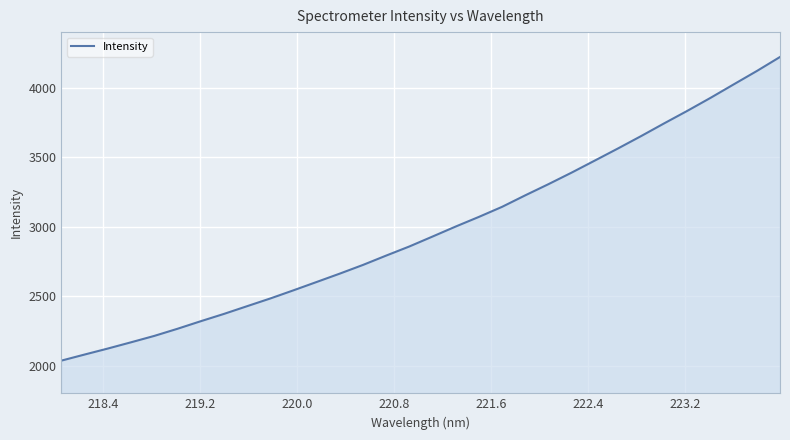

What is the greatest value displayed?

4221.0